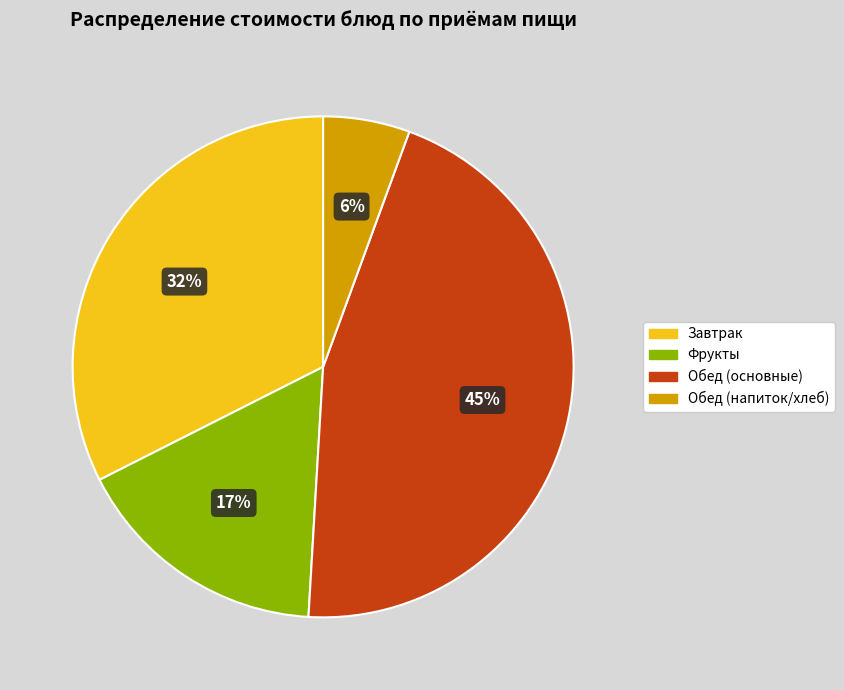

How many slices are in this pie chart?

4